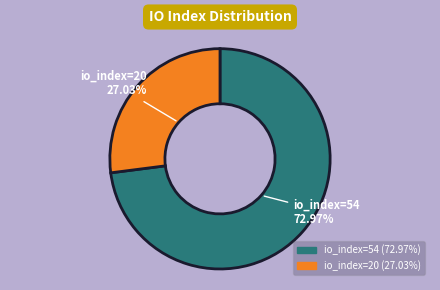

Which category has the biggest portion of the pie?

io_index=54